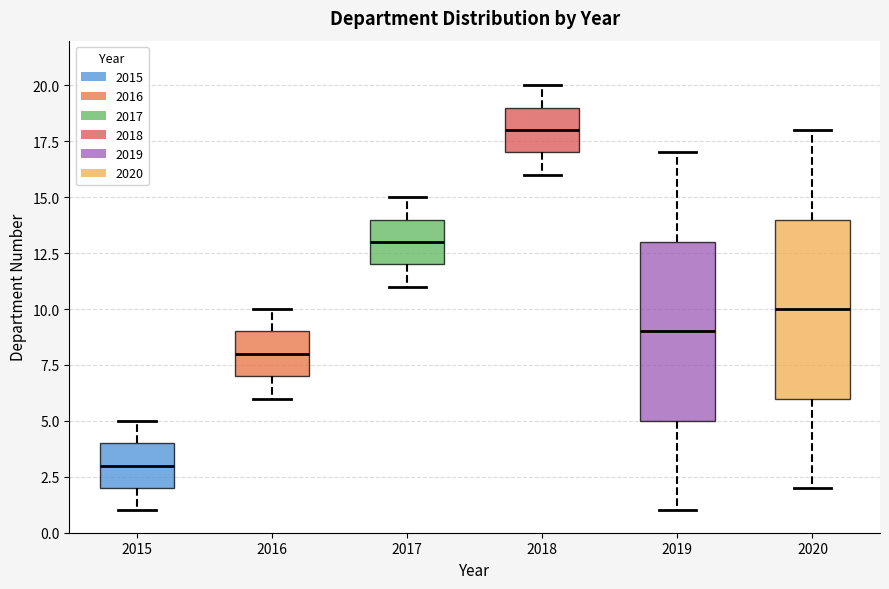

Reading left to right, transcribe this box plot: for each box, give where its median line is, the range the box spans, and where its two whiskers end, as read against the y-axis. The values are not printed on the chart, so give them approximately, as read against the axis.

2015: median 3, box 2 to 4, whiskers 1 to 5
2016: median 8, box 7 to 9, whiskers 6 to 10
2017: median 13, box 12 to 14, whiskers 11 to 15
2018: median 18, box 17 to 19, whiskers 16 to 20
2019: median 9, box 5 to 13, whiskers 1 to 17
2020: median 10, box 6 to 14, whiskers 2 to 18